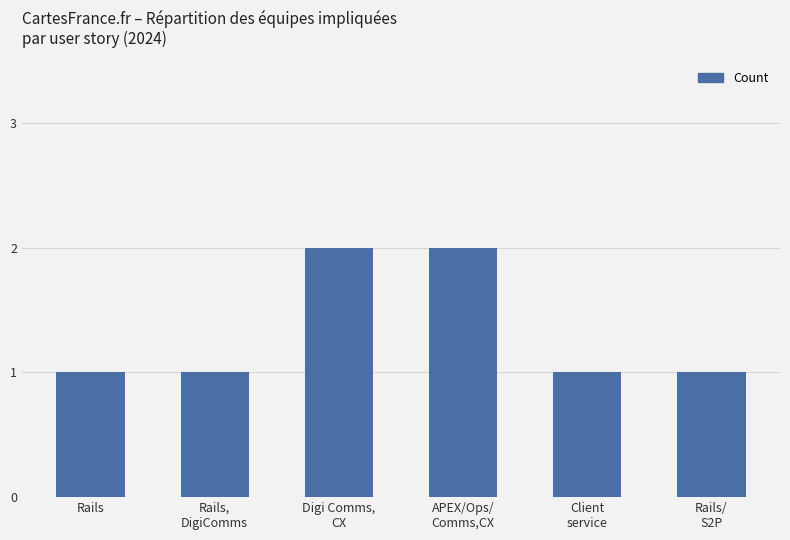

Count the values in the range 1 to 2.

6